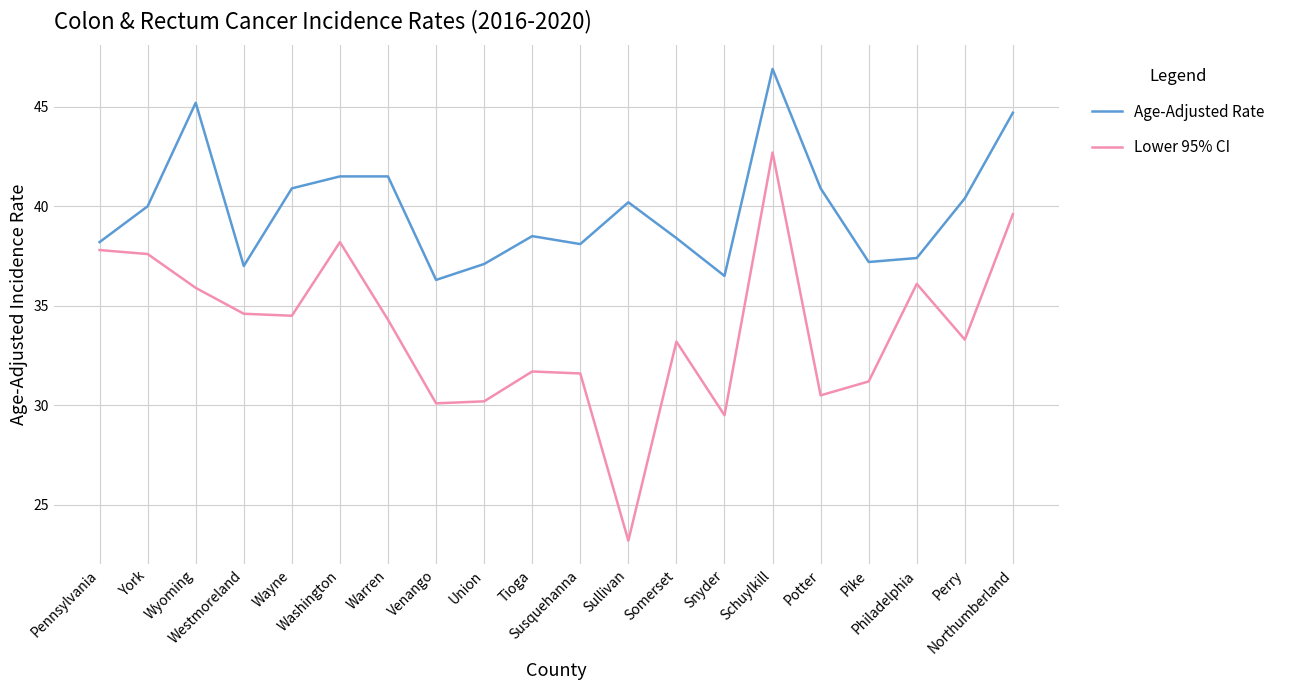

Rank the series by their maximum value, from lowest to highest.

Lower 95% CI, Age-Adjusted Rate